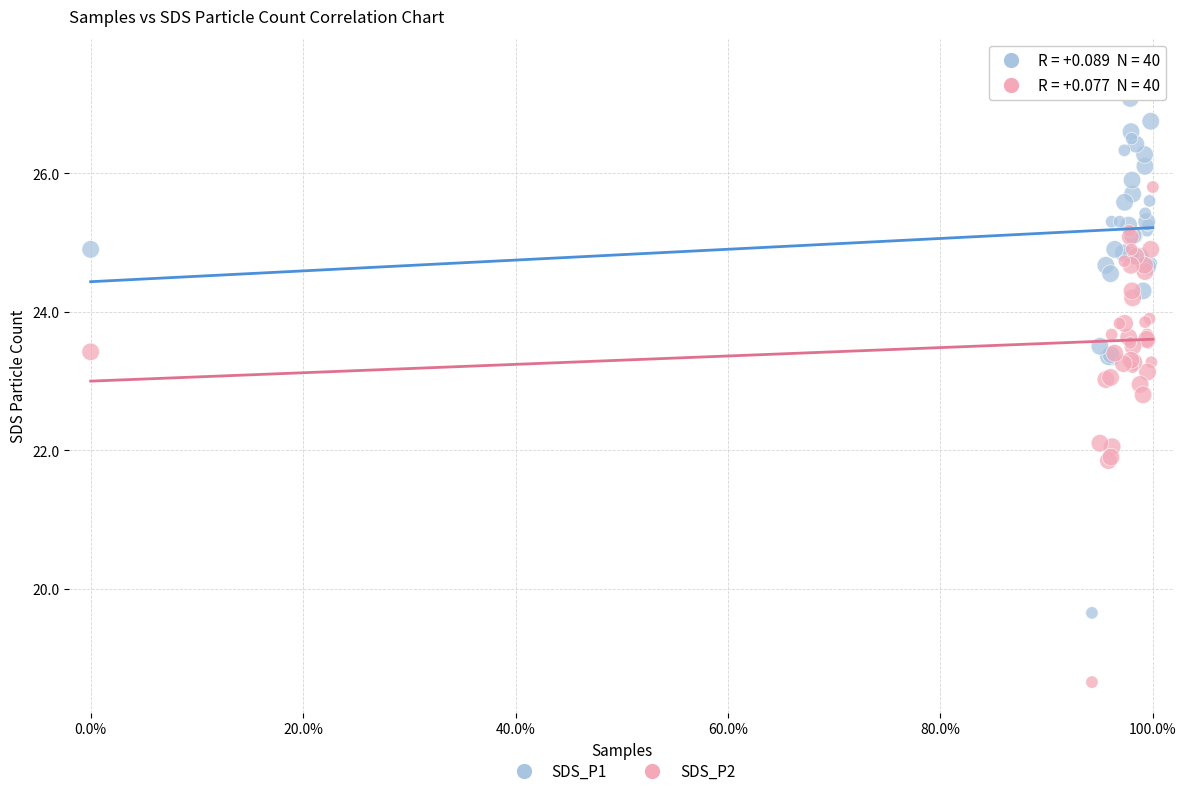

Which series has the widest spread of Y values?

SDS_P1